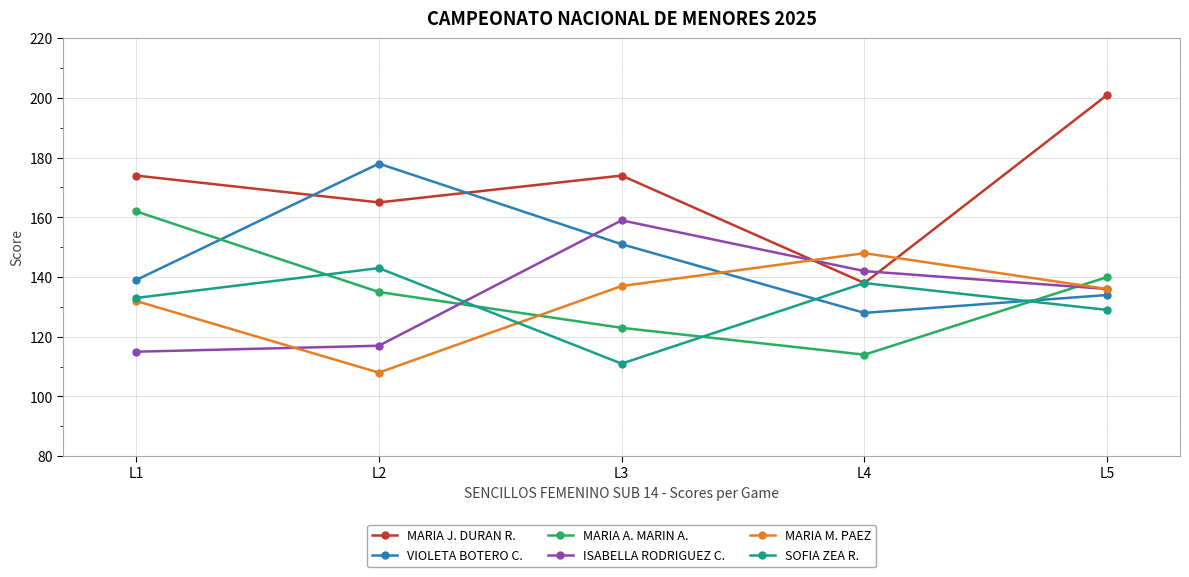

How many categories are shown in the chart?

5